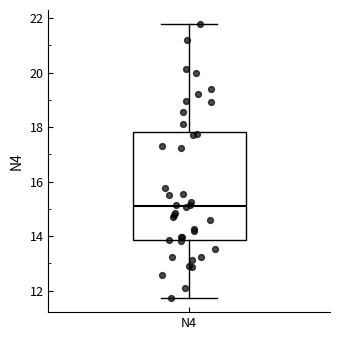

Where is the lower edge of the box for N4 on the y-axis? The values are not printed on the chart, so give them approximately, as read against the axis.

13.8